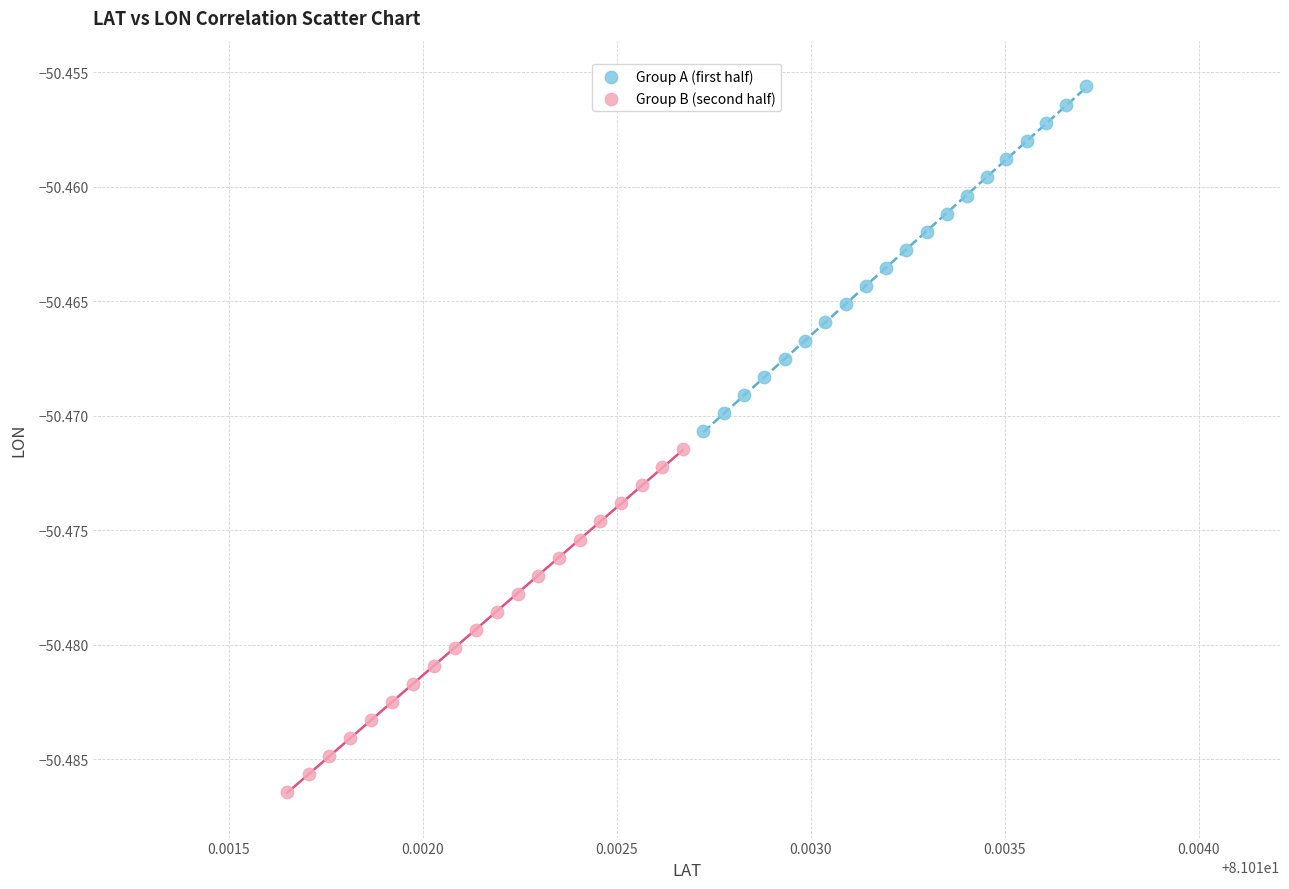

Which series contains the highest Y value?

Group A (first half)